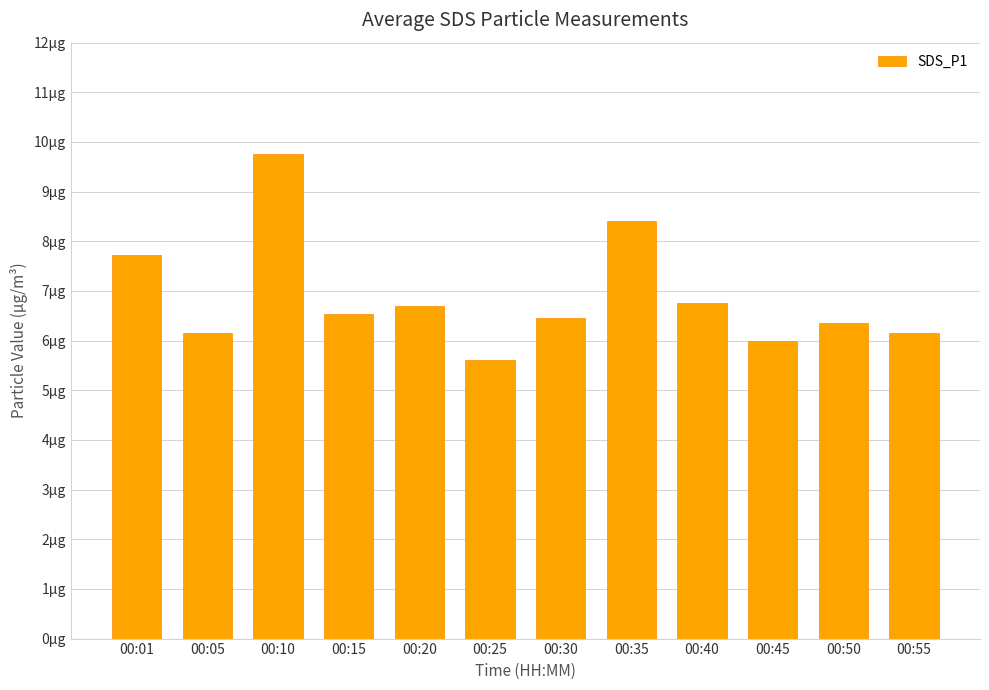

The value at 00:30 is 11.4. True or false?

False